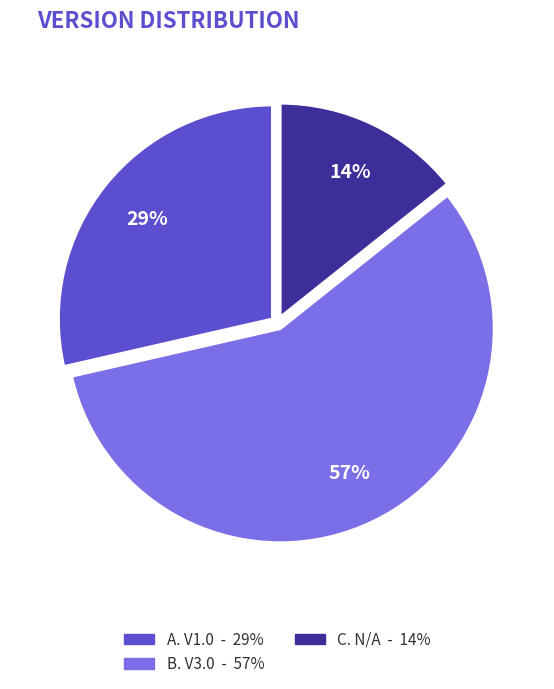

To the nearest percent, what is the difference between the largest and smallest slice percentages?

43%